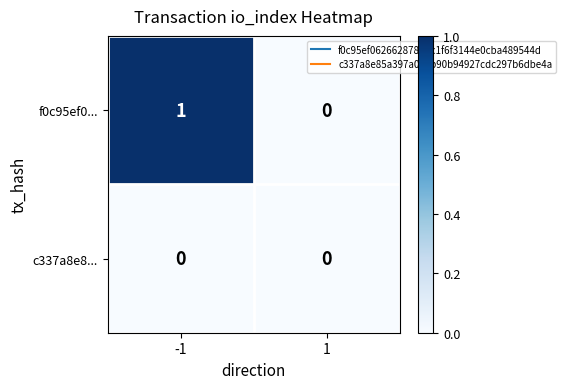

Reading right to left, list all the values displayed in this chart.

f0c95ef0...: 1=0	-1=1
c337a8e8...: 1=0	-1=0